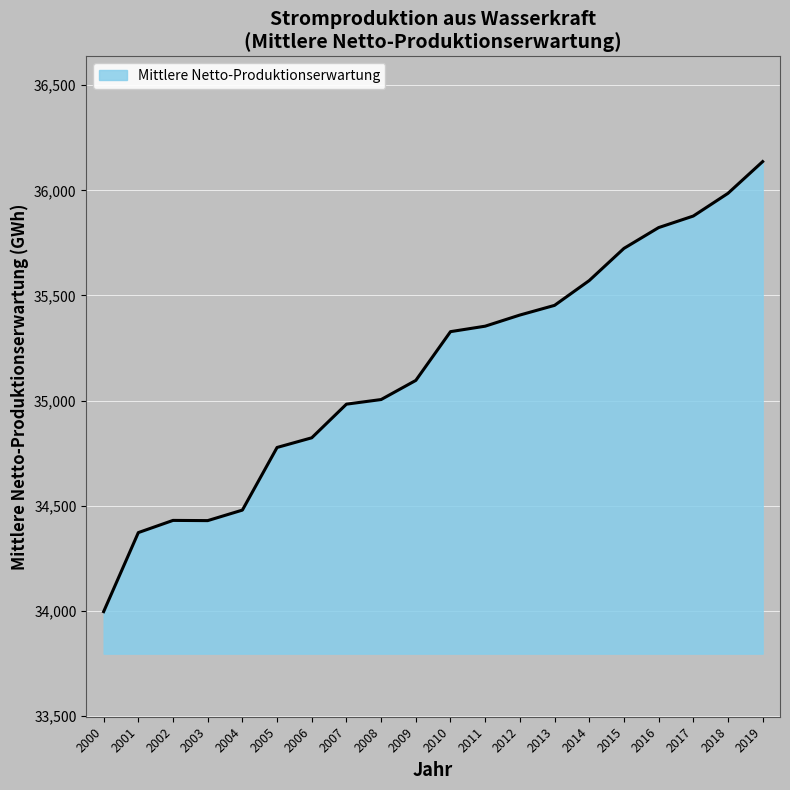

How many categories are shown in the chart?

20